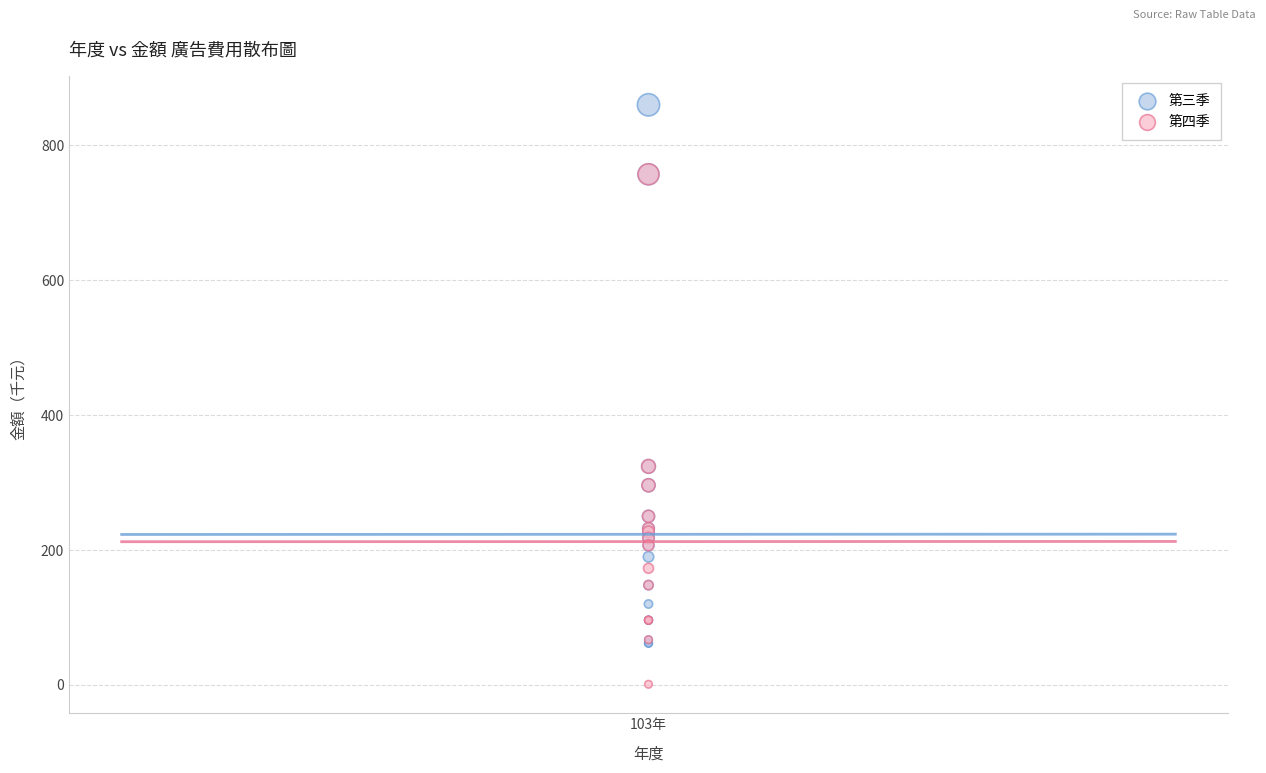

Which series reaches the maximum Y coordinate?

第三季